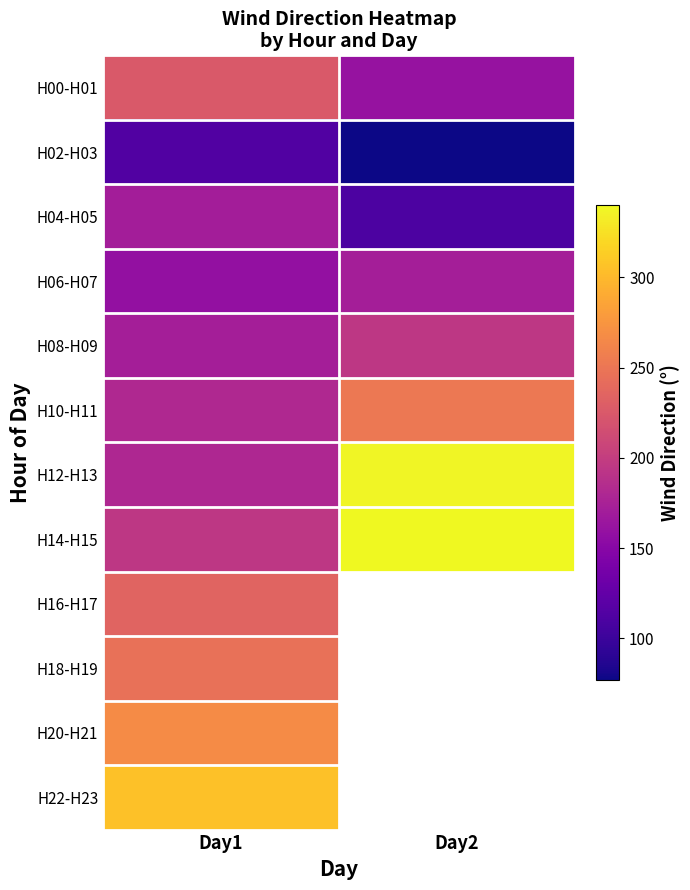

Which label corresponds to the largest value in the chart?

Day2